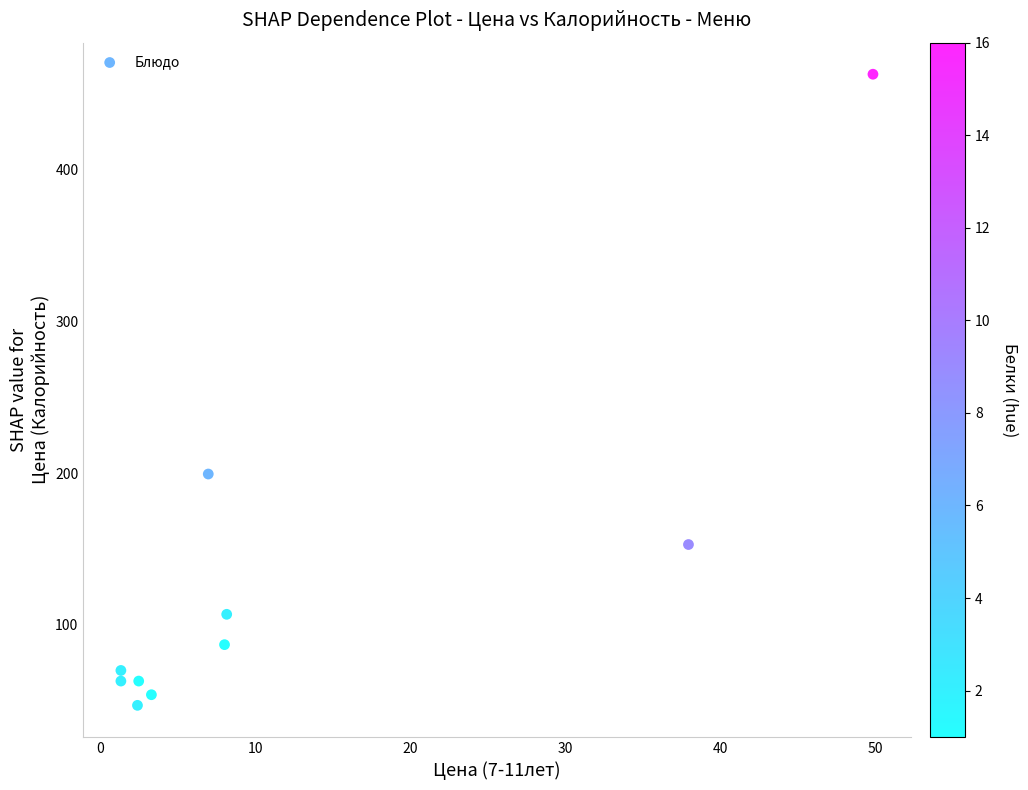

What Y value in the scatter plot is closest to 255?

199.5